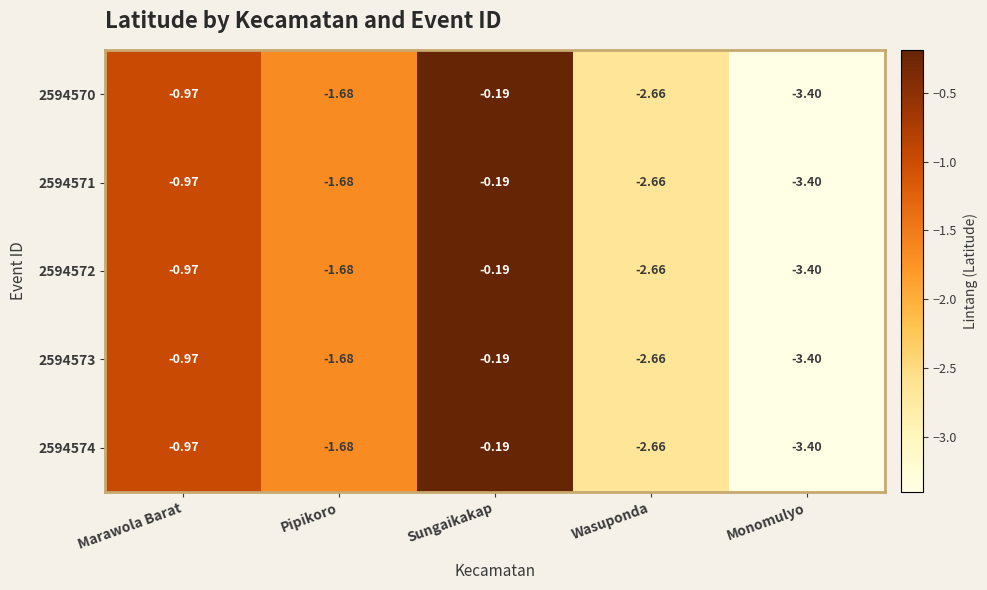

At which label does 2594570 reach its minimum?

Monomulyo